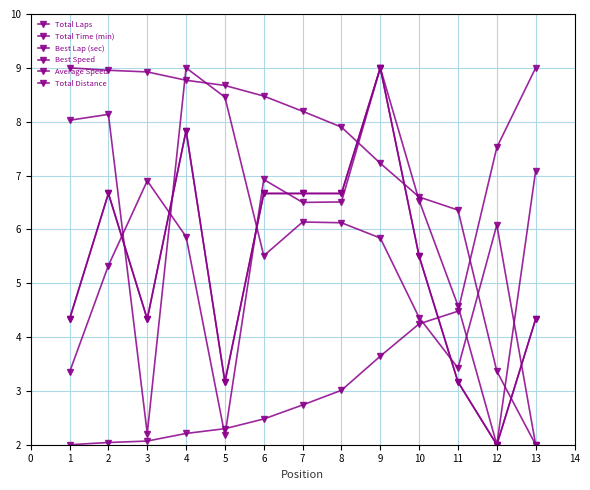

What is the minimum value for Best Speed?

2.0